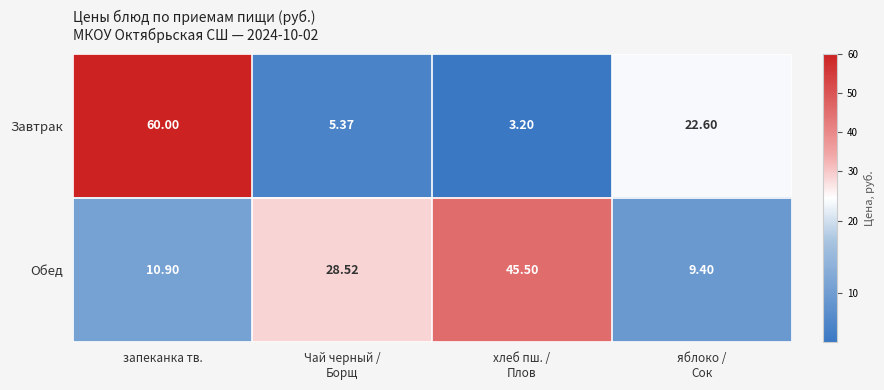

What is the total value across all series at яблоко /
Сок?

32.0